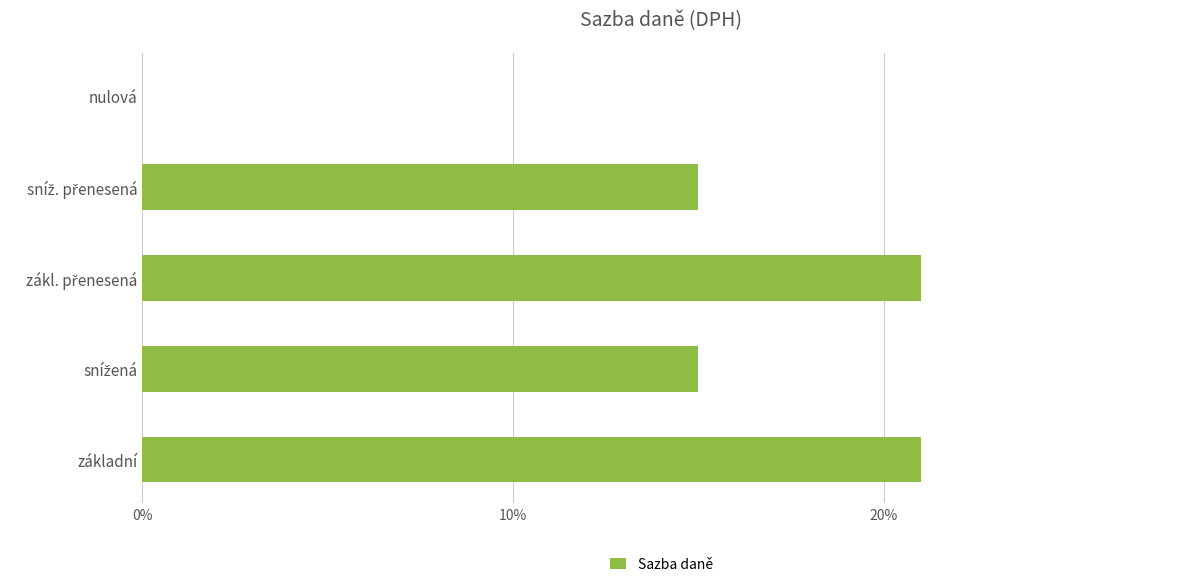

Are the bars horizontal?

Yes